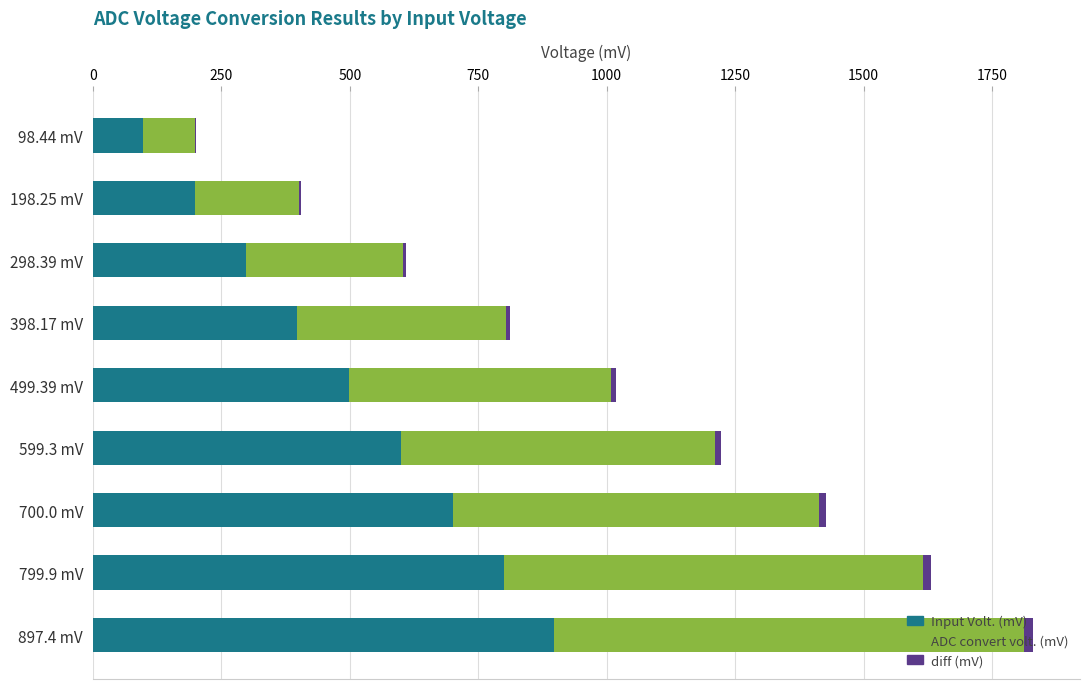

What is the highest value of the Input Volt. (mV) series?

897.4